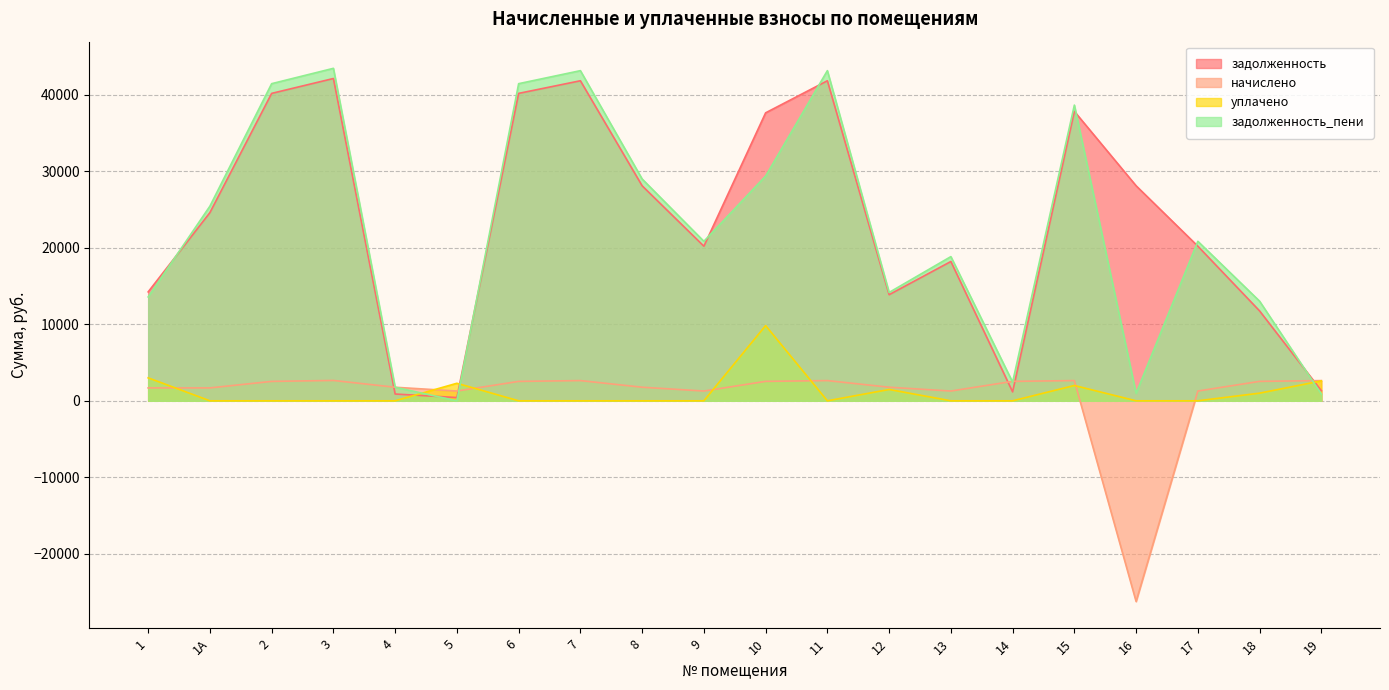

Reading left to right, list all the values displayed in this chart.

задолженность: 1=14230.8	1А=24589.6	2=40167.1	3=42110.7	4=885.6	5=425.3	6=40167.1	7=41816.2	8=28093.5	9=20201.3	10=37626.0	11=41816.2	12=13864.4	13=18201.3	14=1166.0	15=37816.2	16=28093.5	17=20201.3	18=11744.0	19=1320.2
начислено: 1=1685.2	1А=1685.2	2=2537.0	3=2659.8	4=1770.7	5=1276.0	6=2537.0	7=2641.2	8=1774.4	9=1276.0	10=2540.8	11=2641.2	12=1774.4	13=1276.0	14=2540.8	15=2641.2	16=-26225.6	17=1276.0	18=2540.8	19=2641.2
уплачено: 1=3000.0	1А=0.0	2=0.0	3=0.0	4=0.0	5=2291.3	6=0.0	7=0.0	8=0.0	9=0.0	10=9828.0	11=0.0	12=1480.0	13=0.0	14=0.0	15=2000.0	16=0.0	17=0.0	18=1000.0	19=2601.0
задолженность_пени: 1=13573.3	1А=25432.2	2=41435.6	3=43440.6	4=1770.9	5=0.0	6=41435.6	7=43136.8	8=28980.7	9=20839.3	10=29368.4	11=43136.8	12=14159.7	13=18839.3	14=2436.4	15=38636.8	16=980.7	17=20839.3	18=13014.4	19=879.8